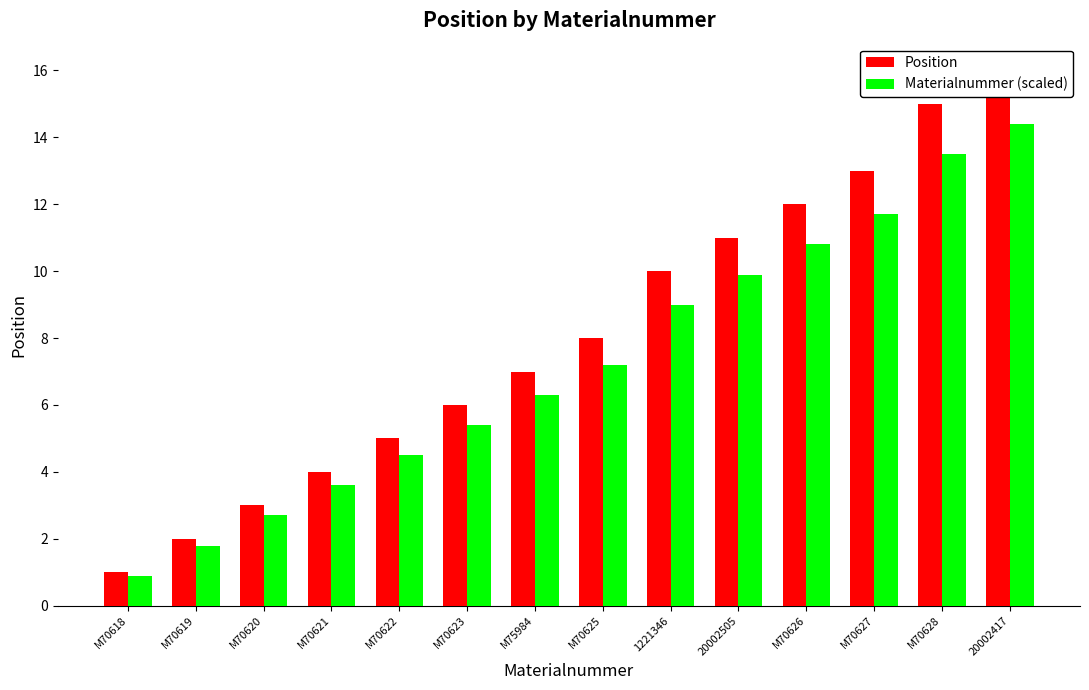

What is the difference between the second highest and minimum values in the Position series?

14.0